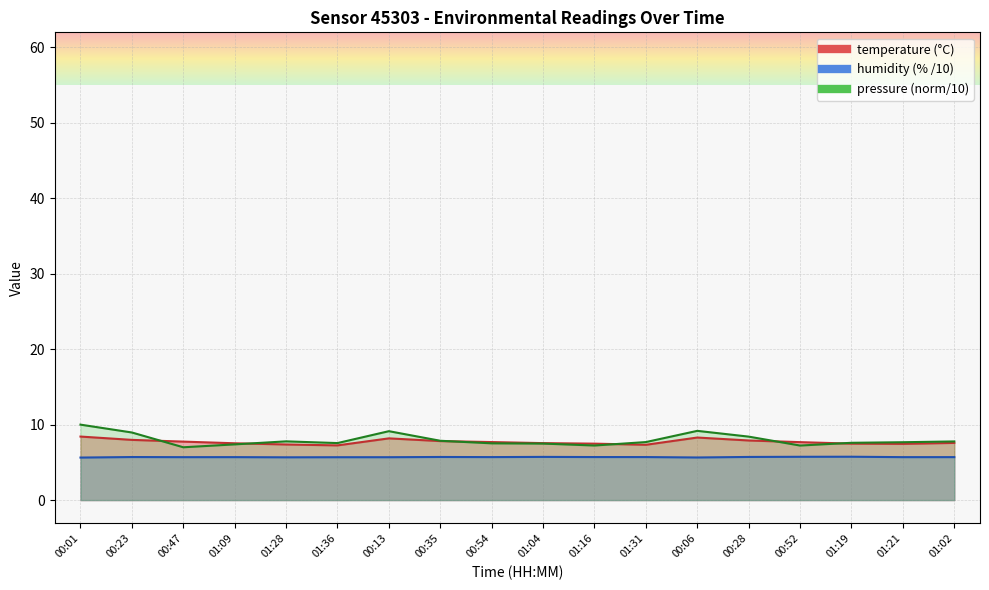

How many interior local peaks does the humidity series have?

5